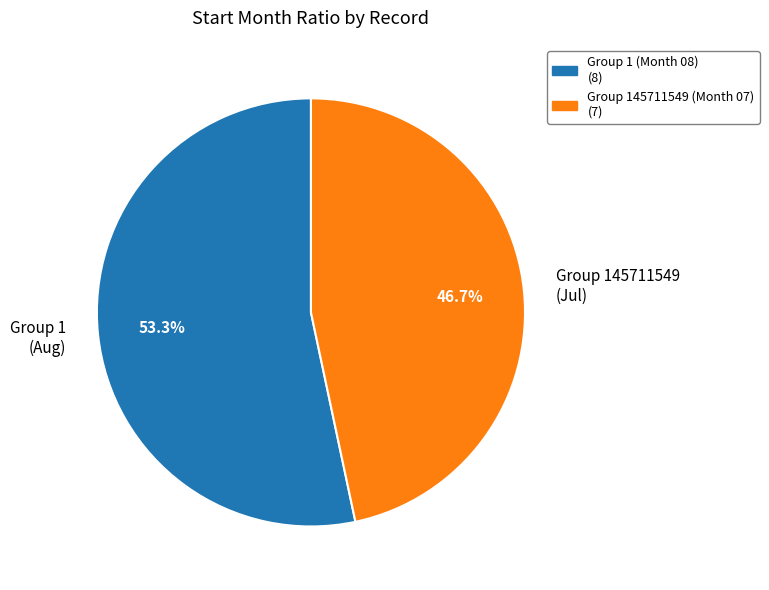

What is the total percentage of Group 145711549 (Jul) and Group 1 (Aug)?

100.0%